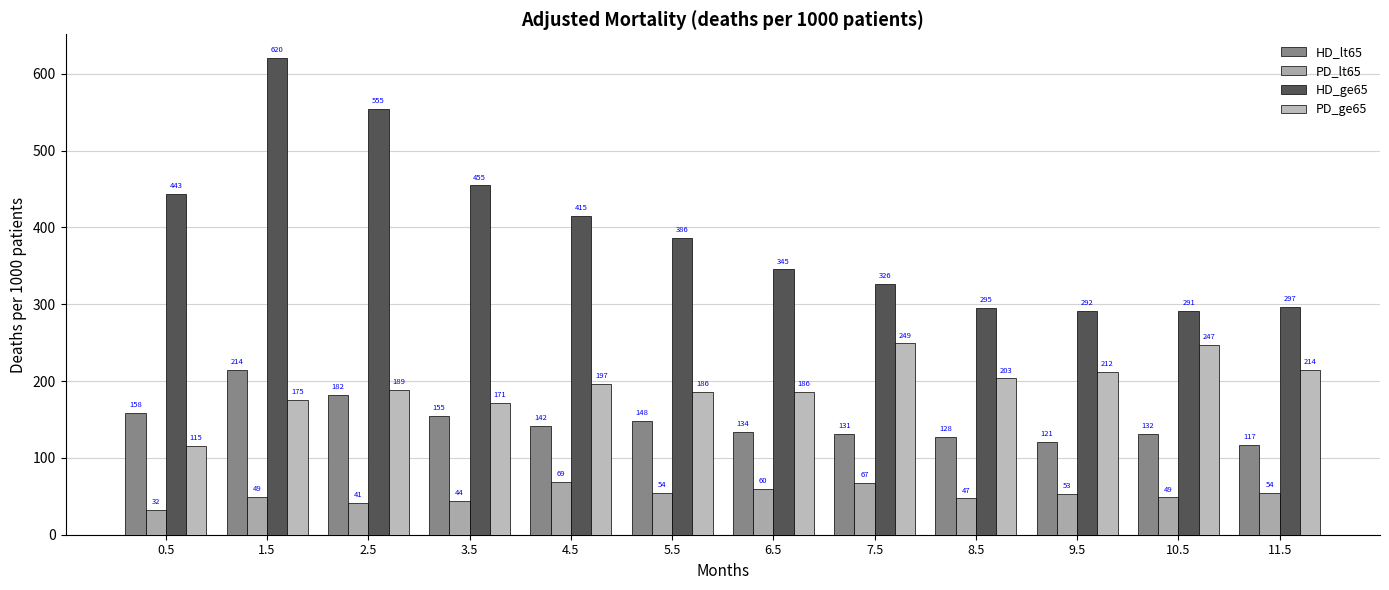

Reading left to right, transcribe all the data shown in this chart.

HD_lt65: 0.5=158.1	1.5=214.3	2.5=182.1	3.5=155.0	4.5=141.5	5.5=147.9	6.5=134.1	7.5=131.2	8.5=127.5	9.5=121.1	10.5=131.6	11.5=117.0
PD_lt65: 0.5=32.0	1.5=49.4	2.5=41.2	3.5=43.8	4.5=69.1	5.5=54.3	6.5=59.6	7.5=67.5	8.5=47.2	9.5=52.6	10.5=48.5	11.5=54.0
HD_ge65: 0.5=443.4	1.5=620.4	2.5=554.6	3.5=454.8	4.5=415.2	5.5=386.4	6.5=345.3	7.5=326.3	8.5=295.1	9.5=291.6	10.5=291.3	11.5=296.7
PD_ge65: 0.5=115.3	1.5=175.4	2.5=189.0	3.5=171.3	4.5=196.6	5.5=186.1	6.5=186.3	7.5=249.1	8.5=203.4	9.5=212.3	10.5=246.6	11.5=214.1